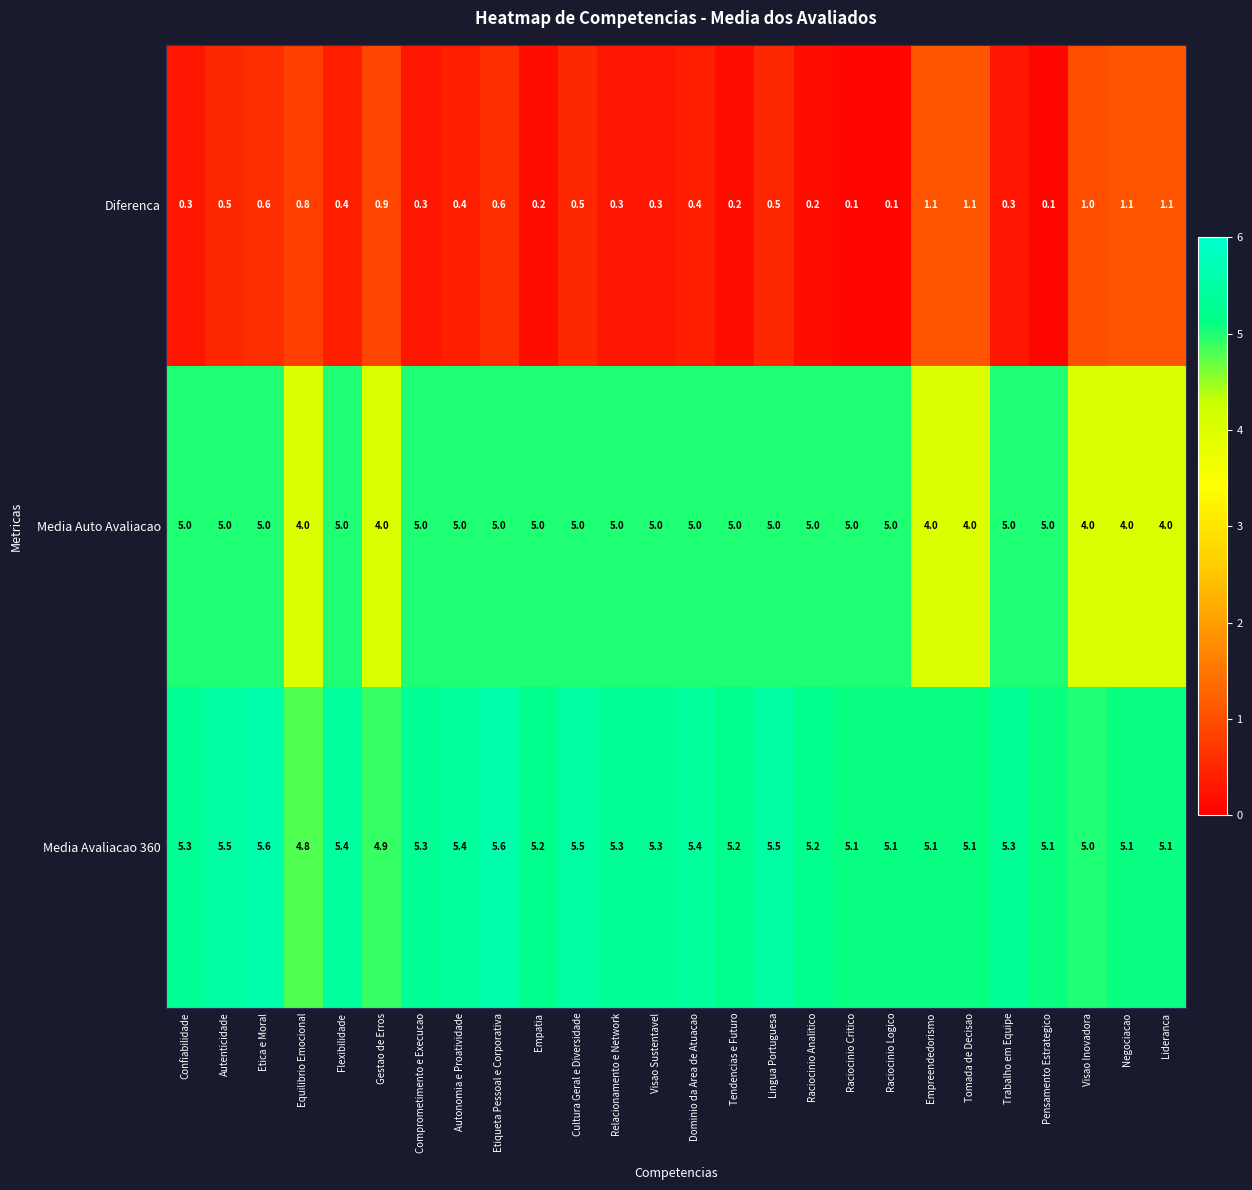

What is the sum of all Diferenca values?

13.4